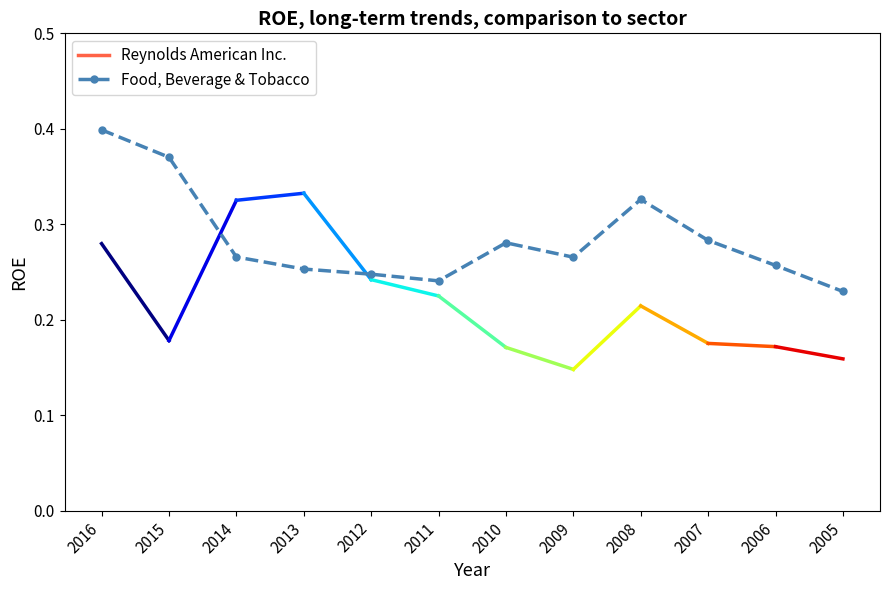

At which category does the chart reach its minimum across all series?

2005